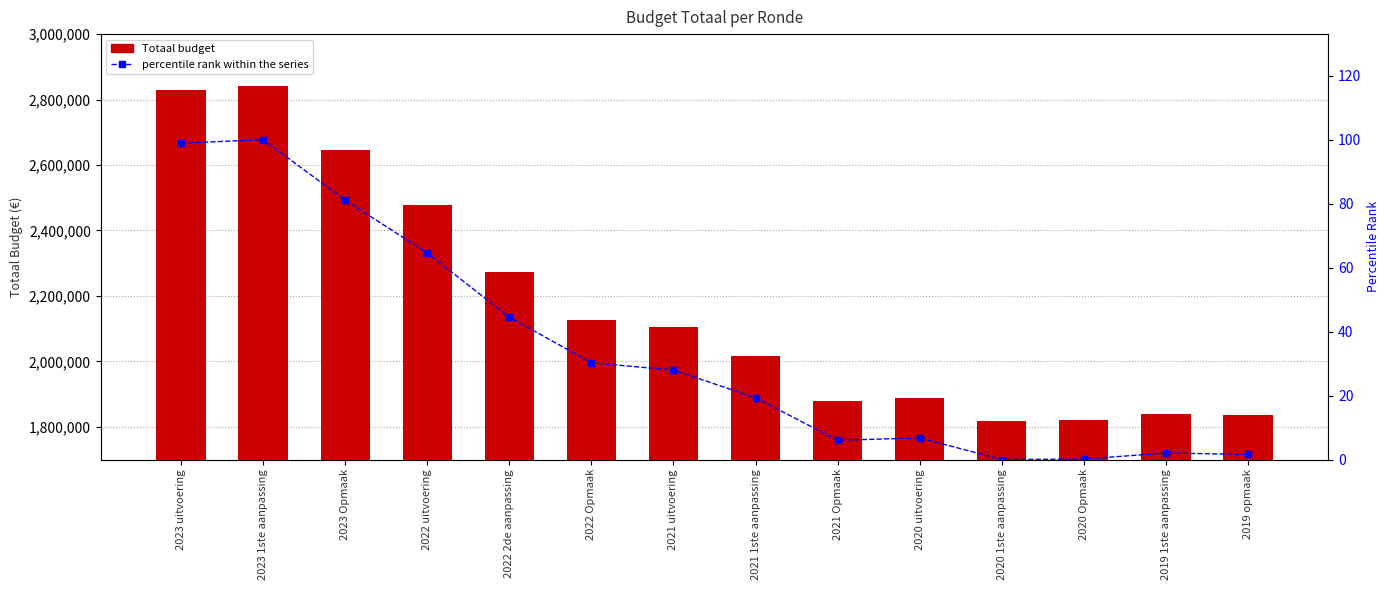

What is the total value across all series at 2019 opmaak?

1834727.6